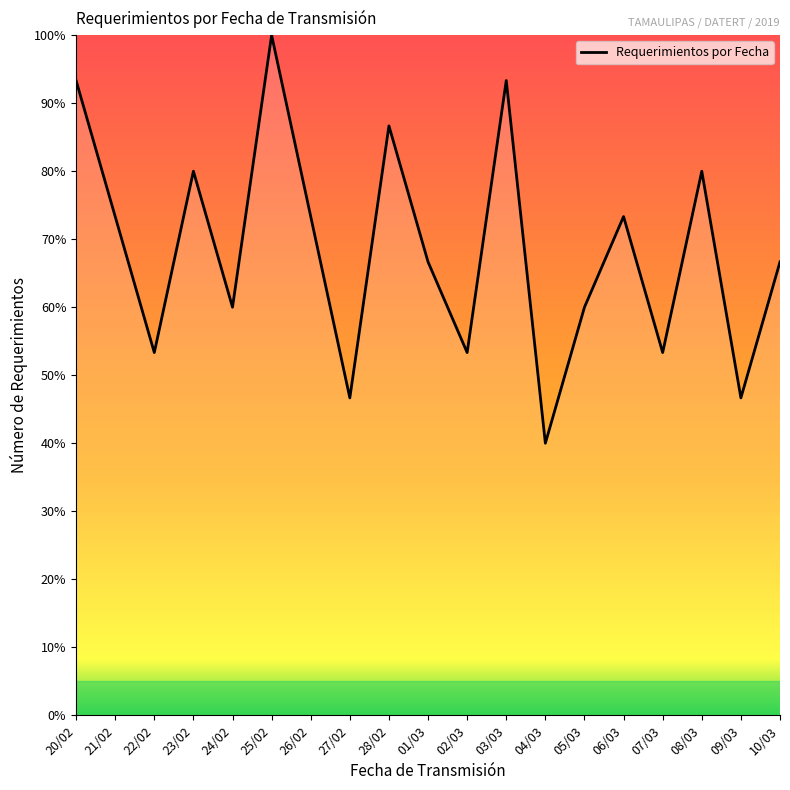

The chart shows a value of 66.7 at 10/03. True or false?

True